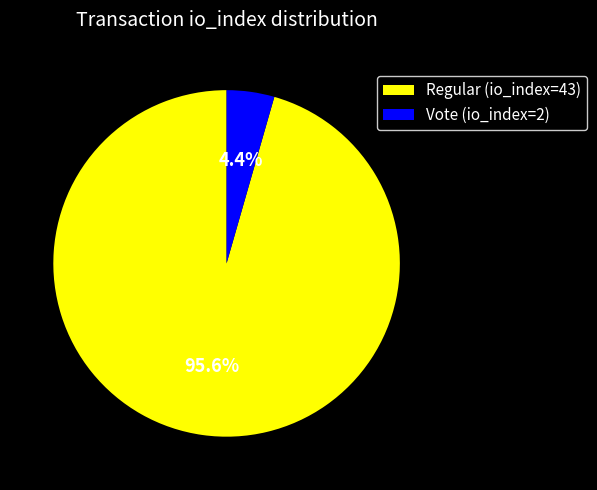

Which has a higher value, Regular (io_index=43) or Vote (io_index=2)?

Regular (io_index=43)